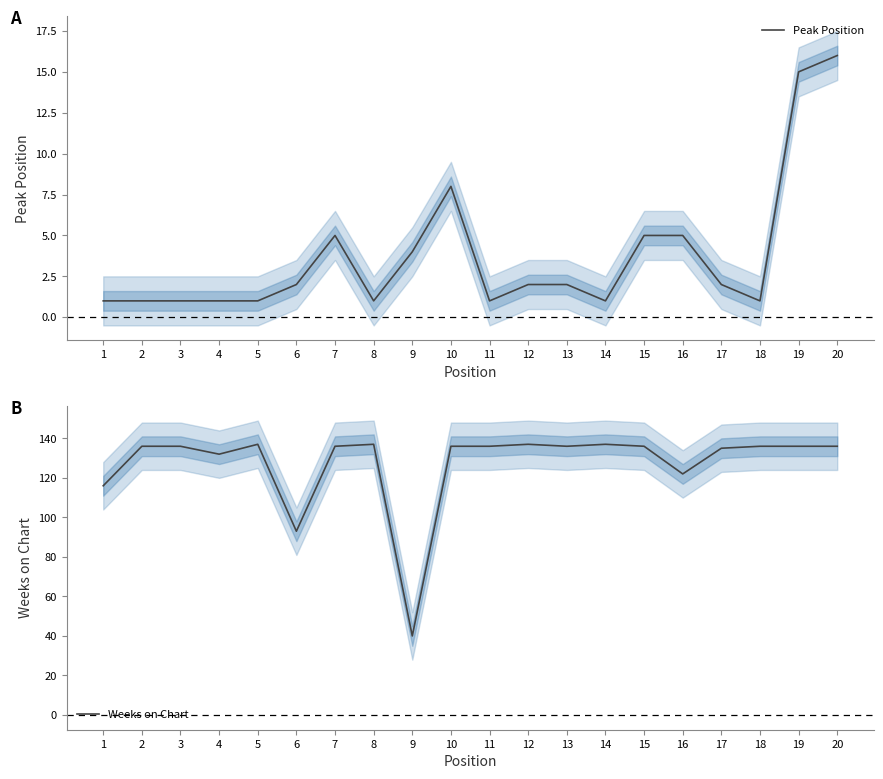

How many interior local peaks does the Peak Position series have?

2